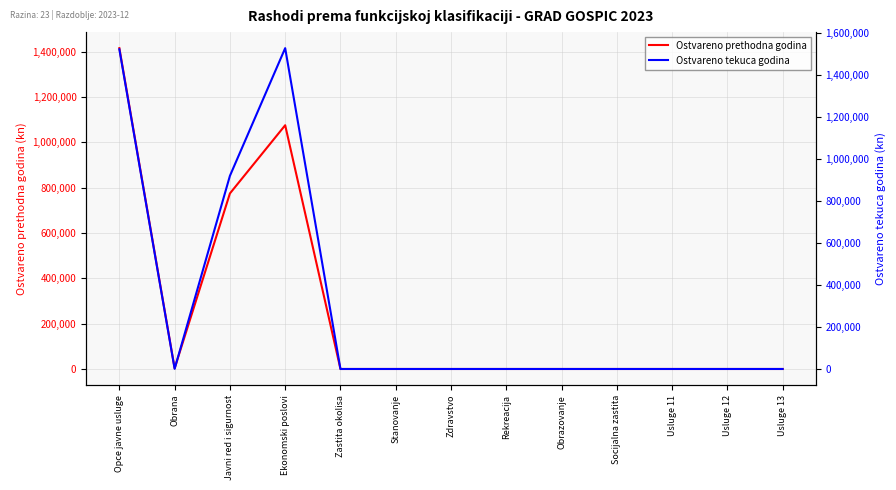

What are all the series names shown in the legend?

Ostvareno prethodna godina, Ostvareno tekuca godina